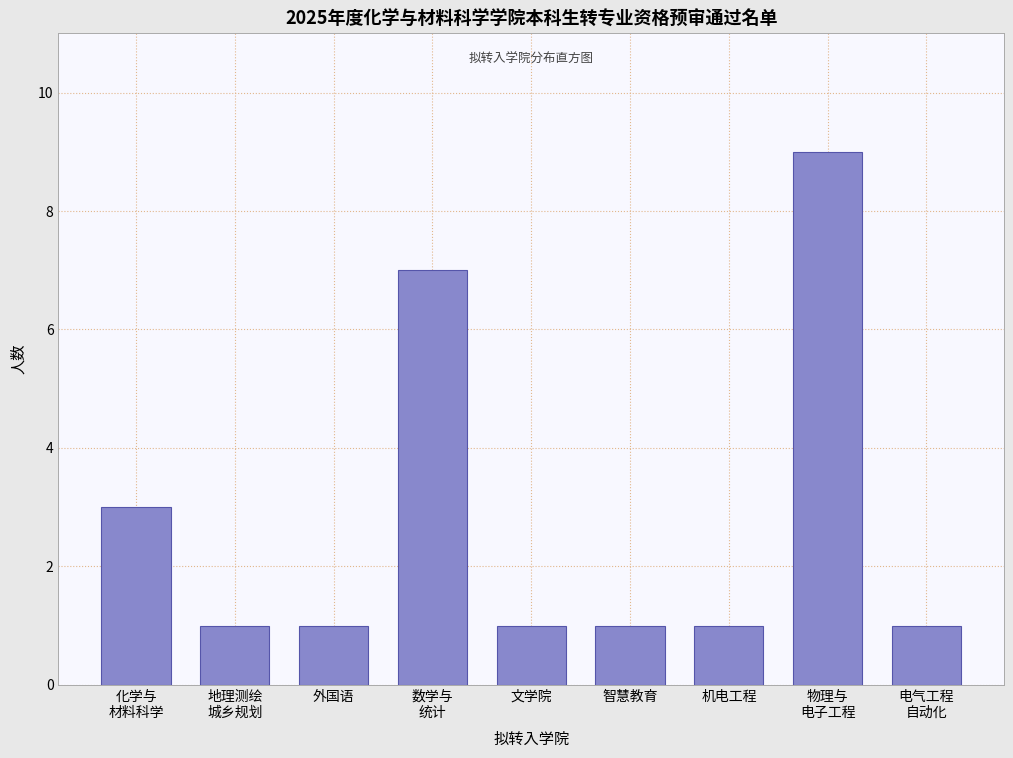

Reading left to right, list all the values displayed in this chart.

3	1	1	7	1	1	1	9	1